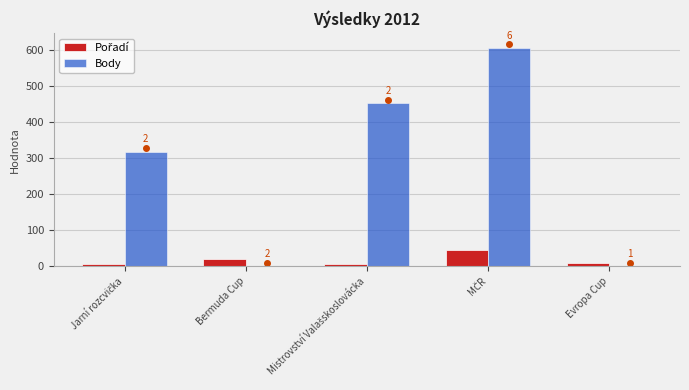

At which category is the sum across all series the highest?

MČR